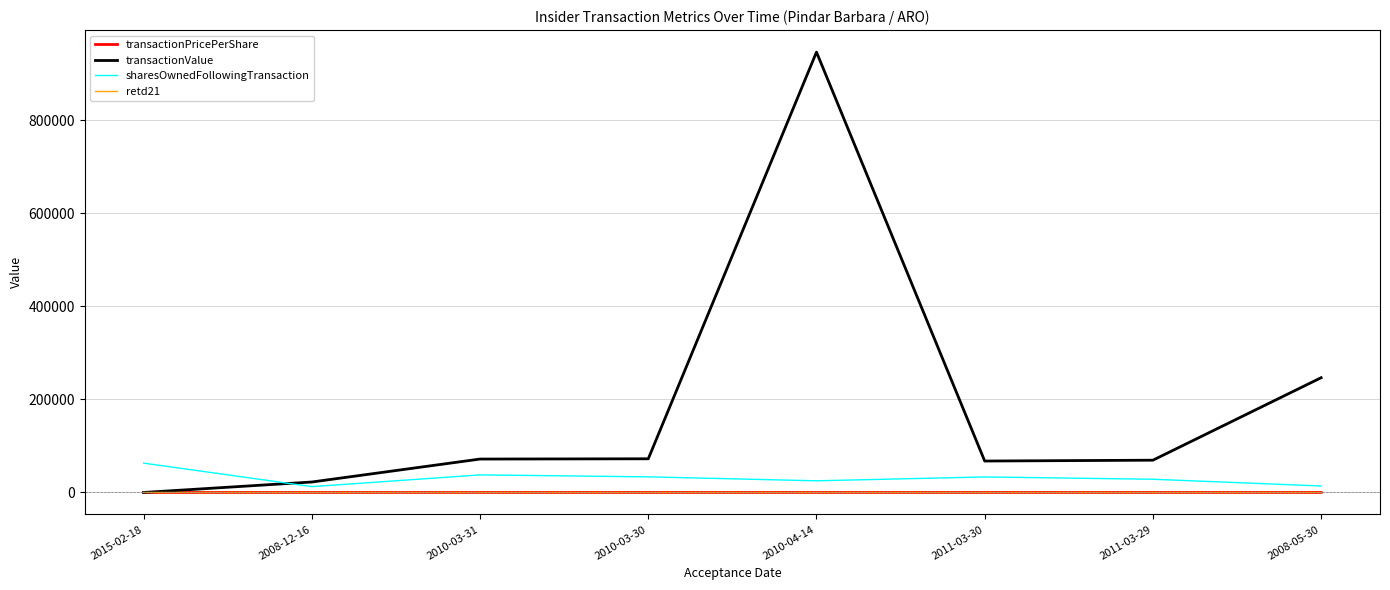

What is the spread (max minus min) of values at 2008-05-30?

246560.0